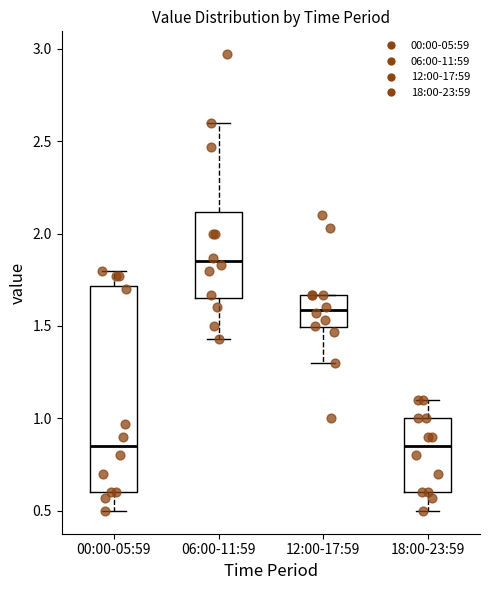

Where does the median line of the box for 06:00-11:59 sit on the y-axis? The values are not printed on the chart, so give them approximately, as read against the axis.

1.85